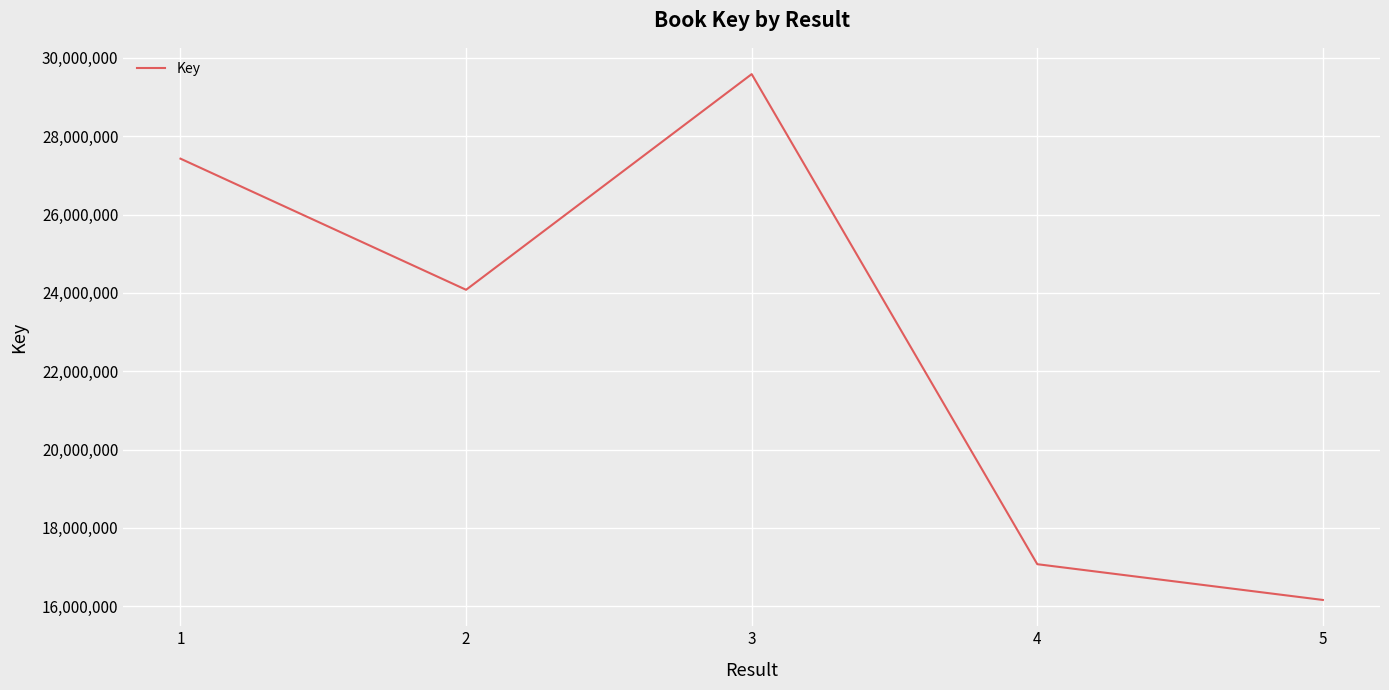

True or false: the data shows 41457159 at 3.

False